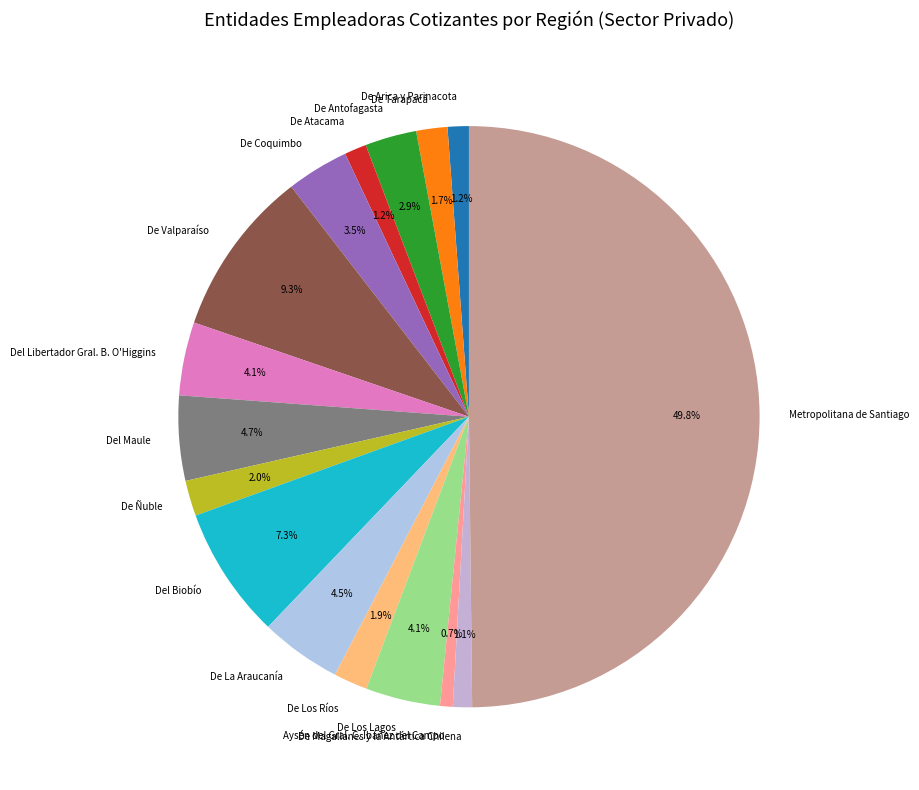

Is De Antofagasta the majority of the pie?

No